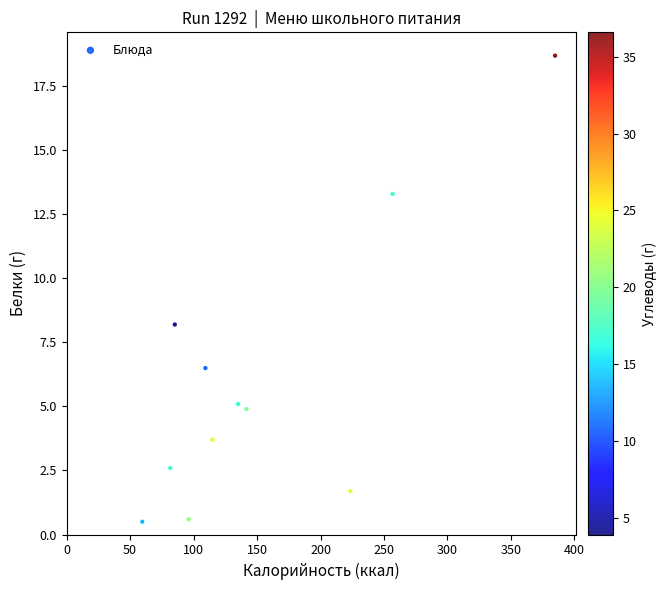

What is the average Y value?

6.0